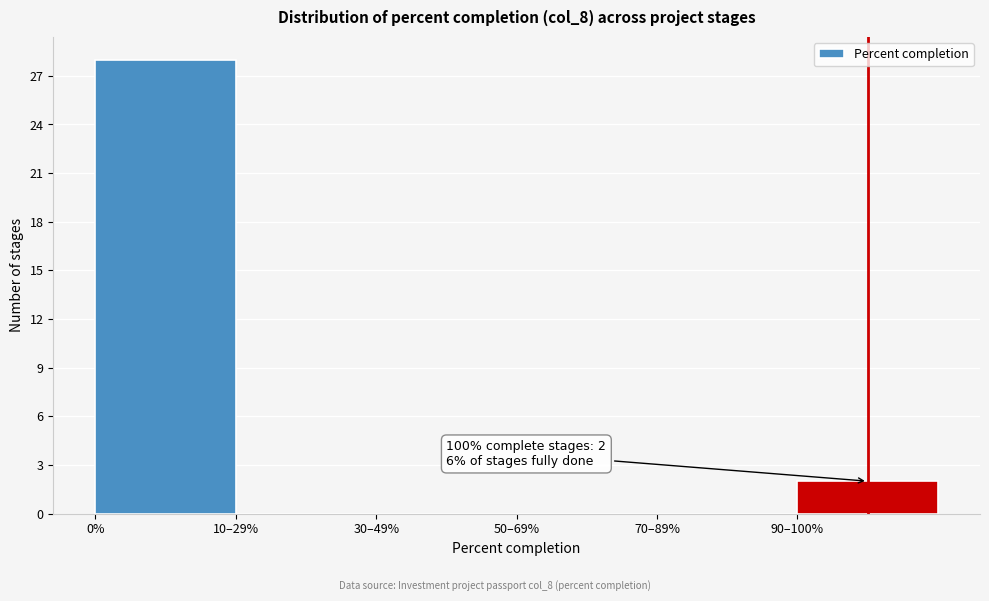

Reading left to right, what are all the values shown in this chart?

0%=28	10–29%=0	30–49%=0	50–69%=0	70–89%=0	90–100%=2